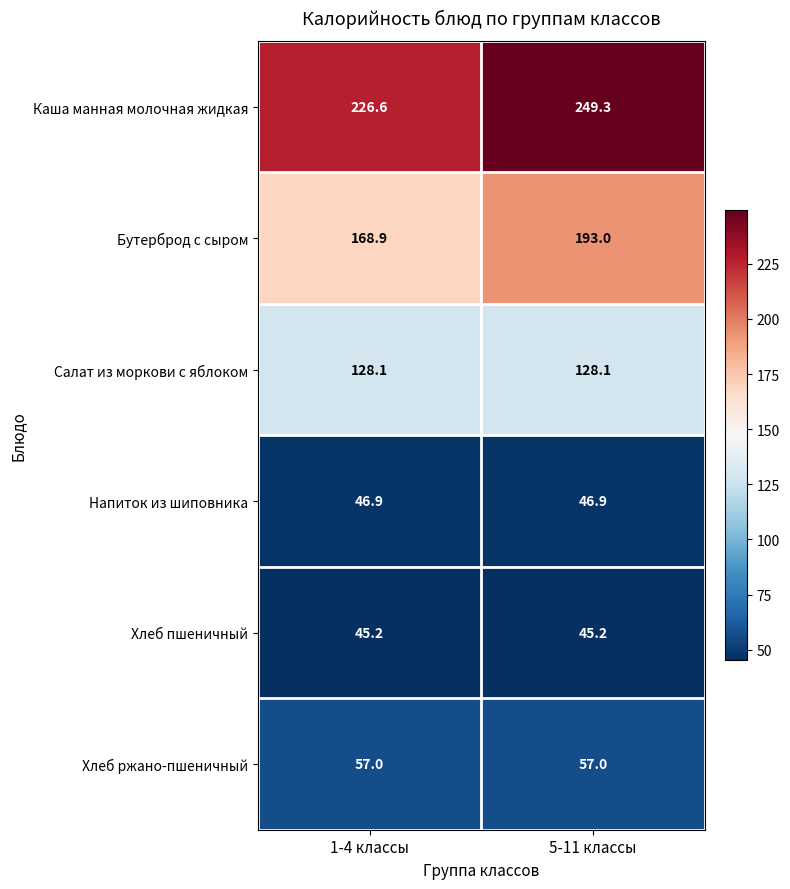

How many distinct data groups are displayed?

6